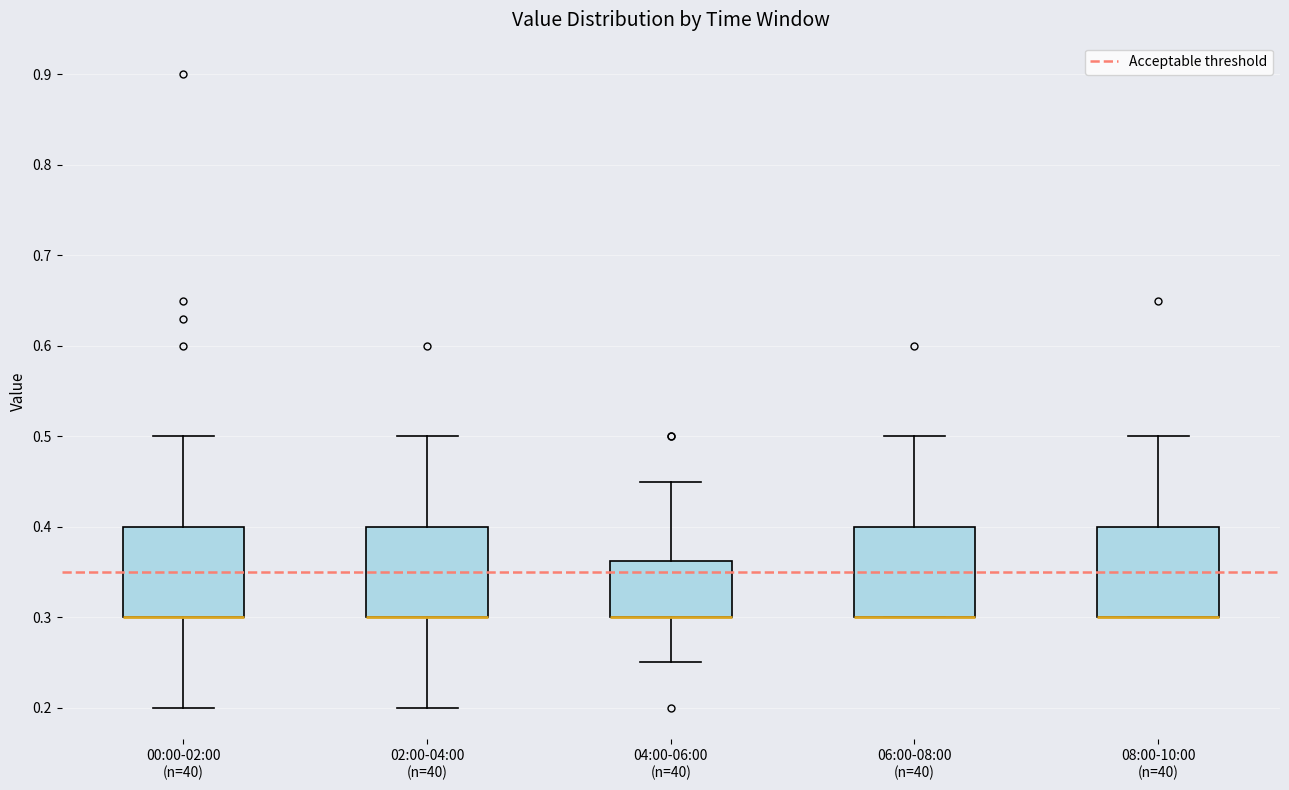

Reading left to right, transcribe this box plot: for each box, give where its median line is, the range the box spans, and where its two whiskers end, as read against the y-axis. The values are not printed on the chart, so give them approximately, as read against the axis.

00:00-02:00 (n=40): median 0.30 (drawn on the box's lower edge), box 0.30 to 0.40, whiskers 0.20 to 0.50
02:00-04:00 (n=40): median 0.30 (drawn on the box's lower edge), box 0.30 to 0.40, whiskers 0.20 to 0.50
04:00-06:00 (n=40): median 0.30 (drawn on the box's lower edge), box 0.30 to 0.36, whiskers 0.25 to 0.45
06:00-08:00 (n=40): median 0.30 (drawn on the box's lower edge), box 0.30 to 0.40, whiskers 0.30 to 0.50
08:00-10:00 (n=40): median 0.30 (drawn on the box's lower edge), box 0.30 to 0.40, whiskers 0.30 to 0.50